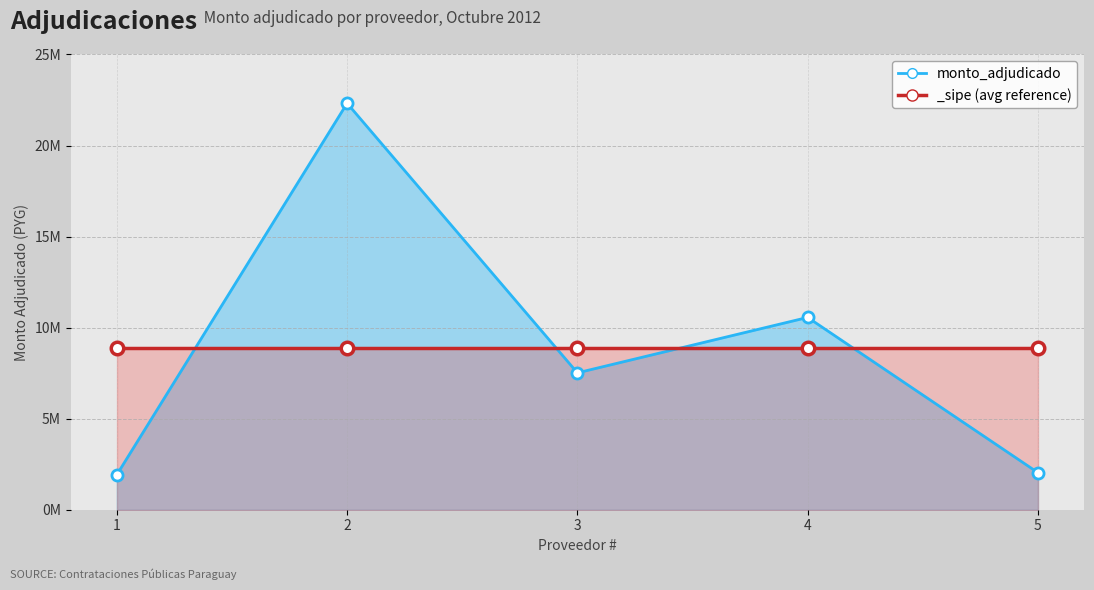

Does the chart have visible grid lines?

Yes